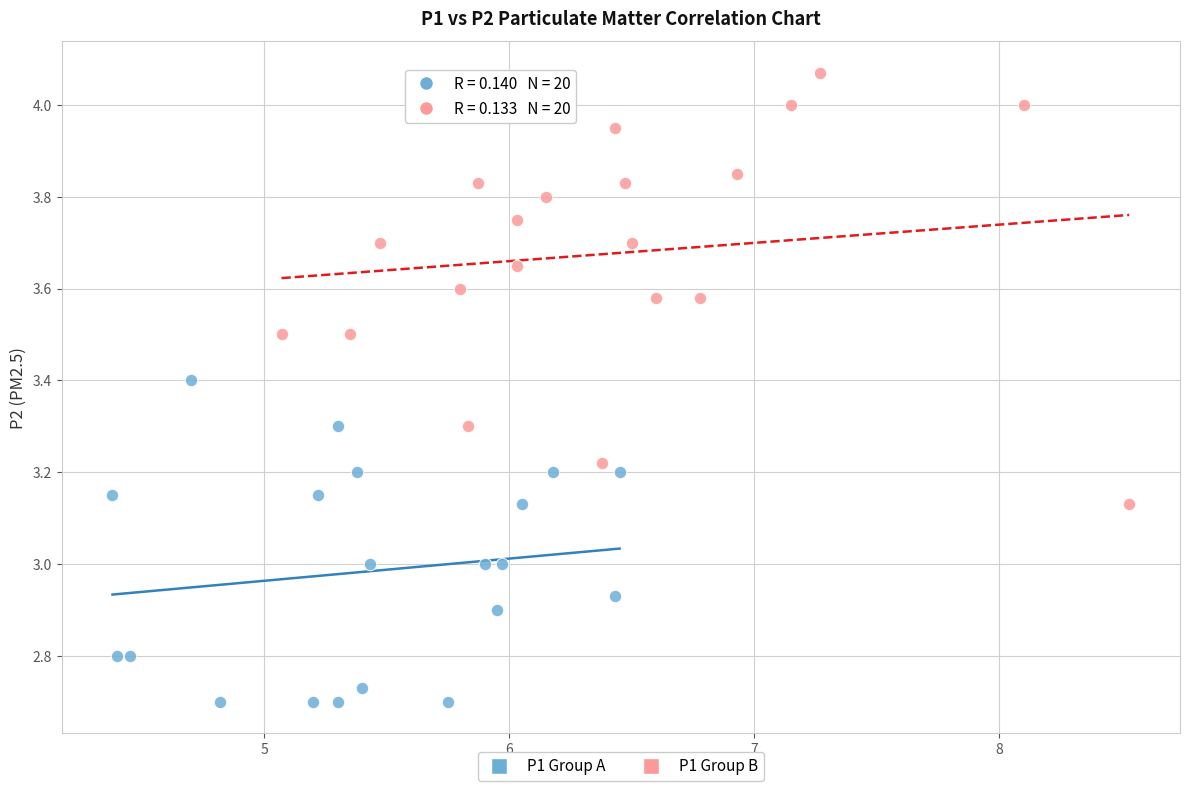

Which series contains the lowest Y value?

P1 Group A